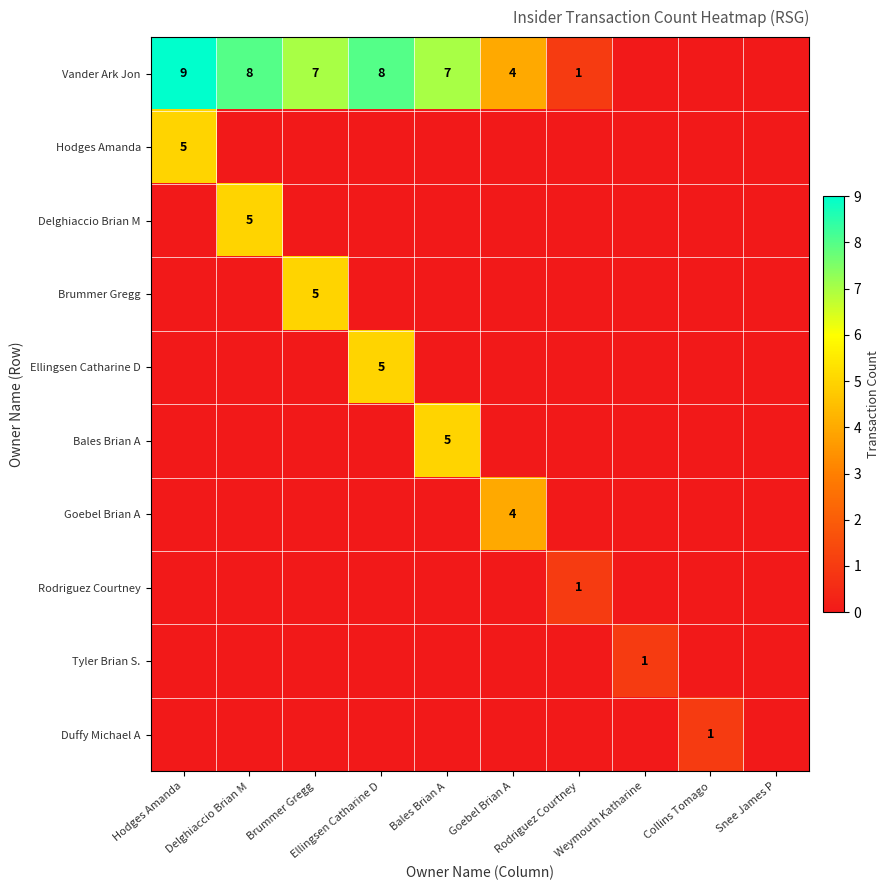

True or false: Bales Brian A has a value of 5 at Bales Brian A.

True